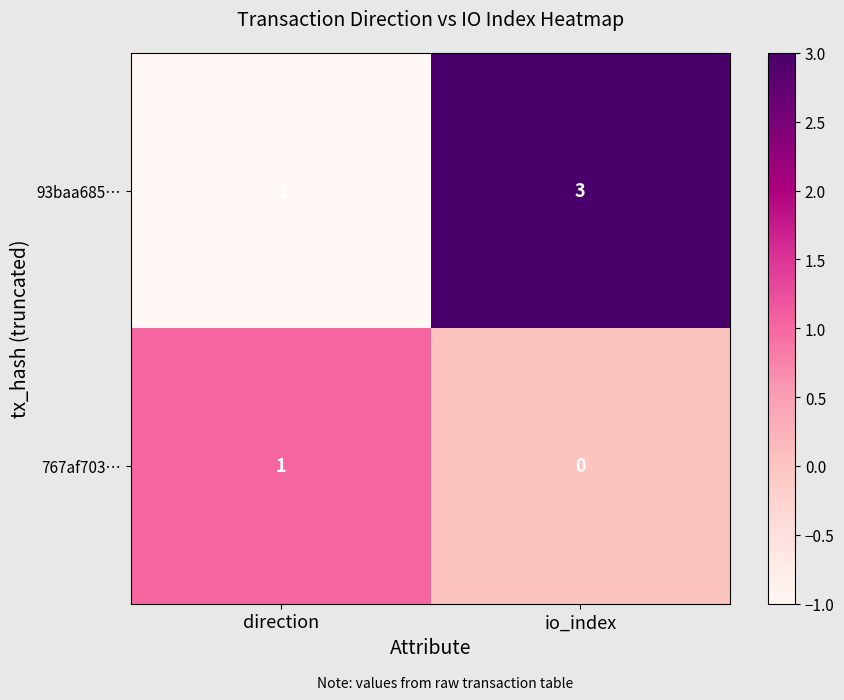

Which category has the lowest value in the 93baa685… series?

direction